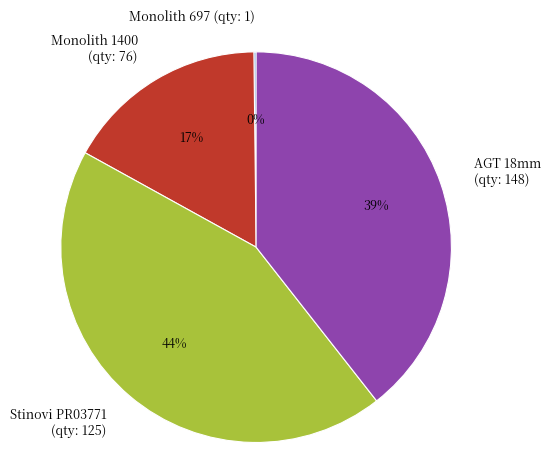

To the nearest percent, what is the difference between the Monolith 1400 (qty: 76) and Stinovi PR03771 (qty: 125) slice percentages?

27%